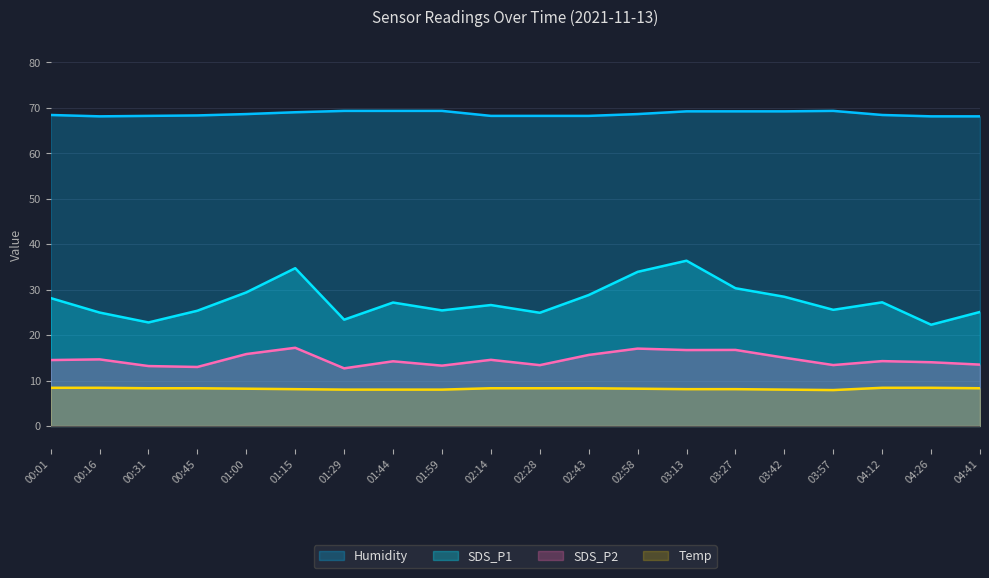

What is the label of the 10th point from the left?

02:14